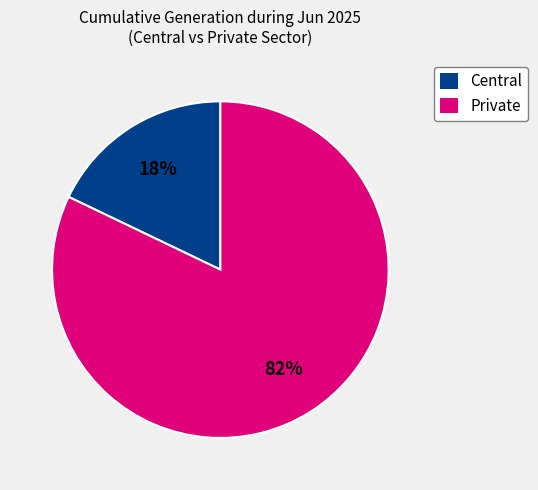

How many slices are in this pie chart?

2